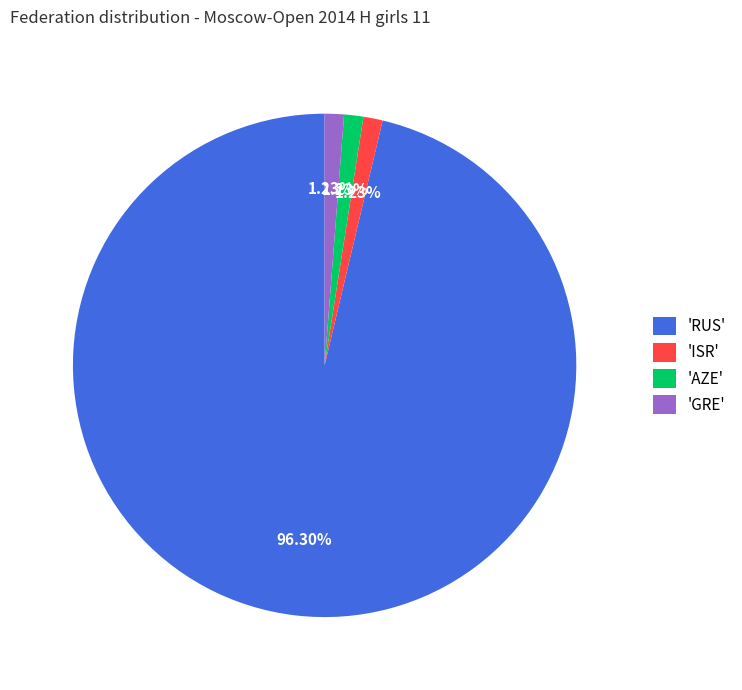

Which slice represents more than half of the pie?

'RUS'